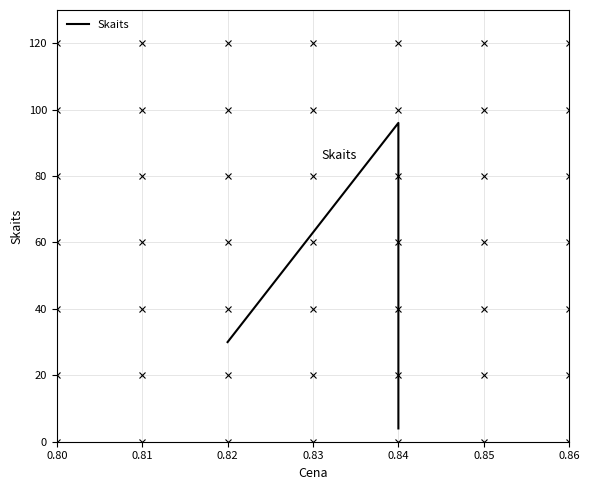

What is the maximum value shown in the chart?

96